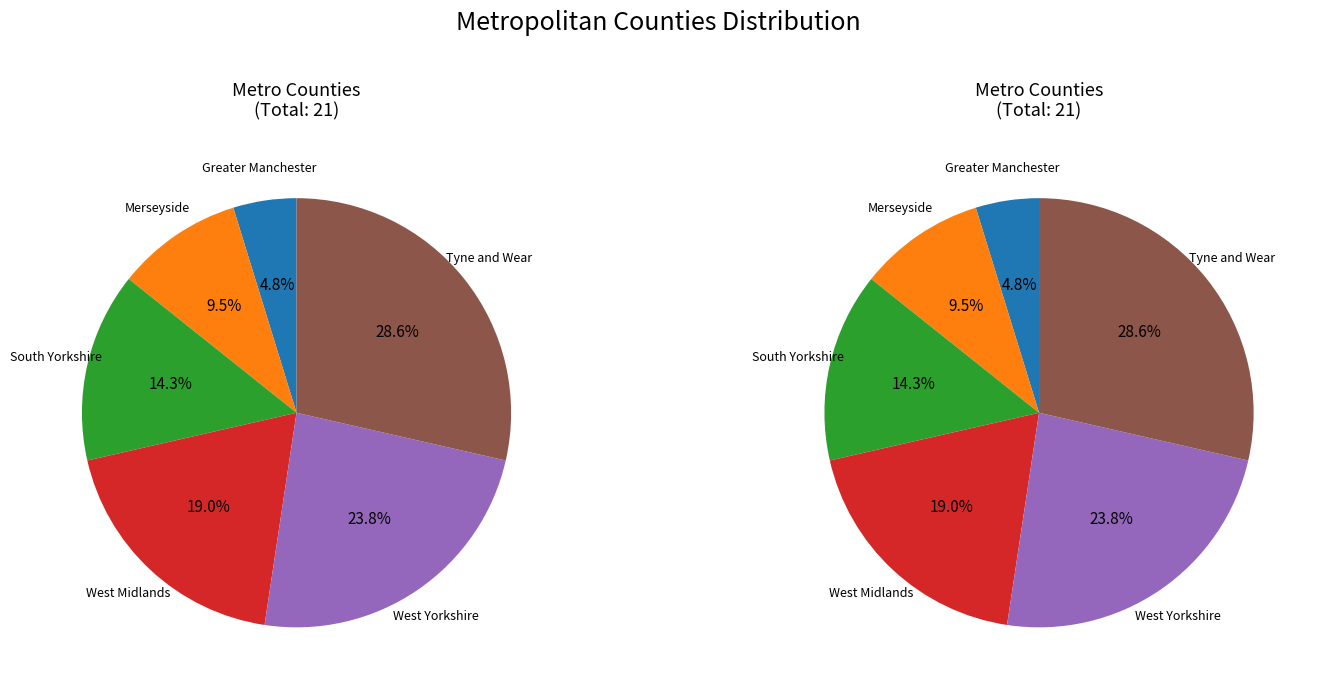

Is it true that Merseyside is 1% of the pie?

False